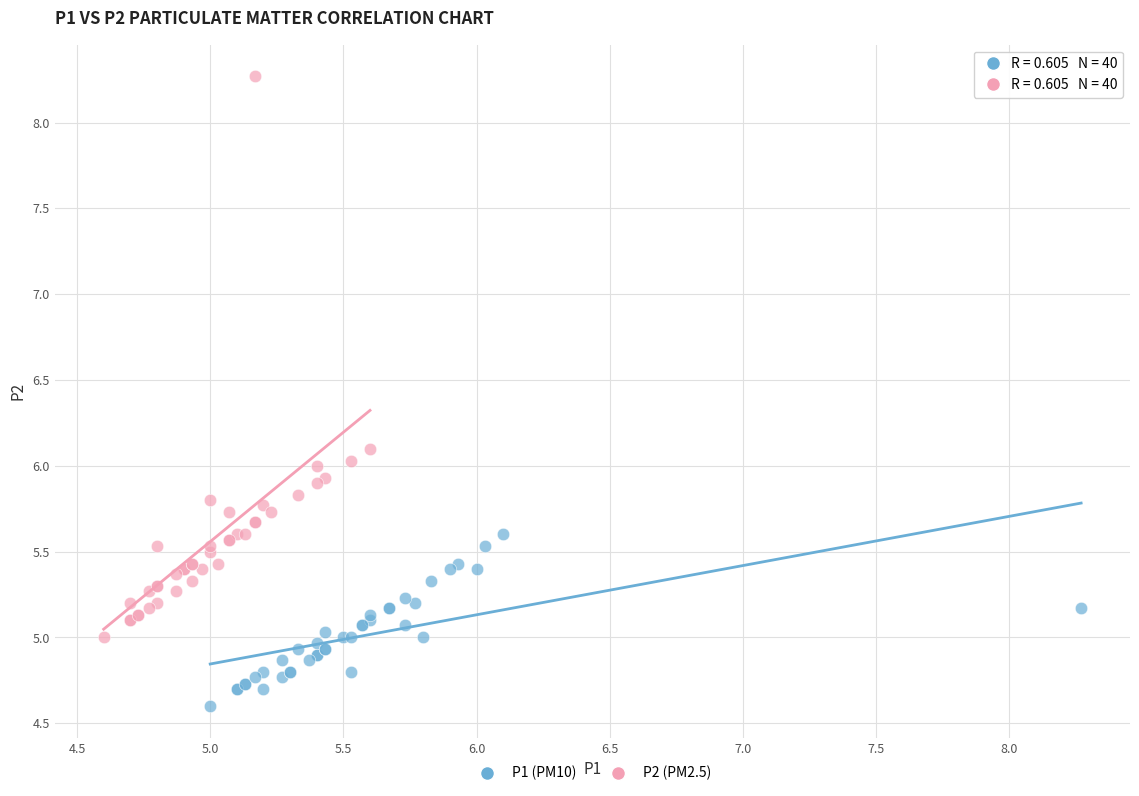

Which series reaches the minimum Y coordinate?

P1 (PM10)